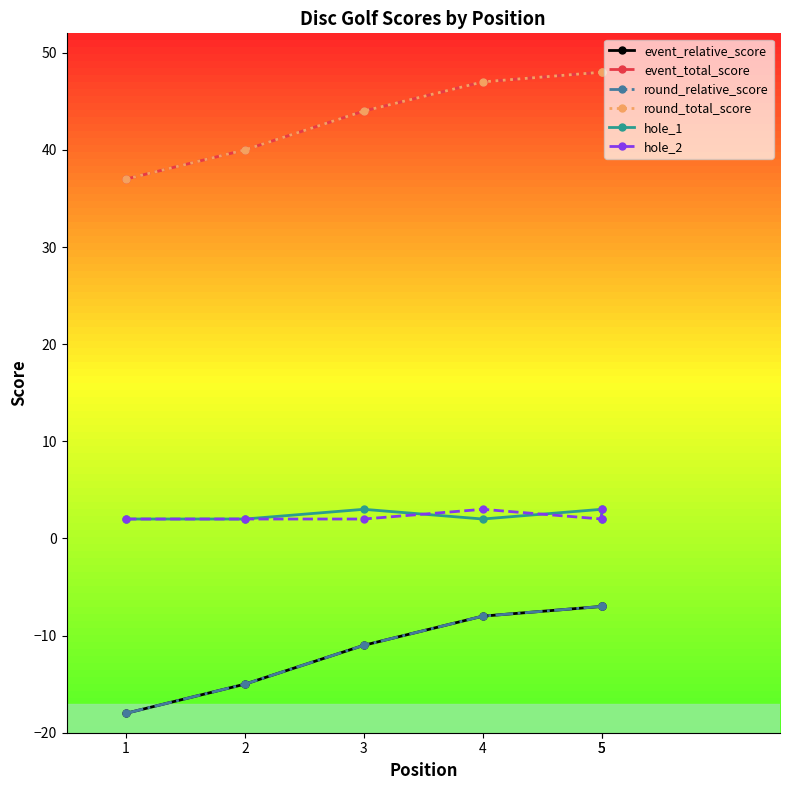

List the series in order of their peak value, highest first.

event_total_score, round_total_score, hole_1, hole_2, event_relative_score, round_relative_score